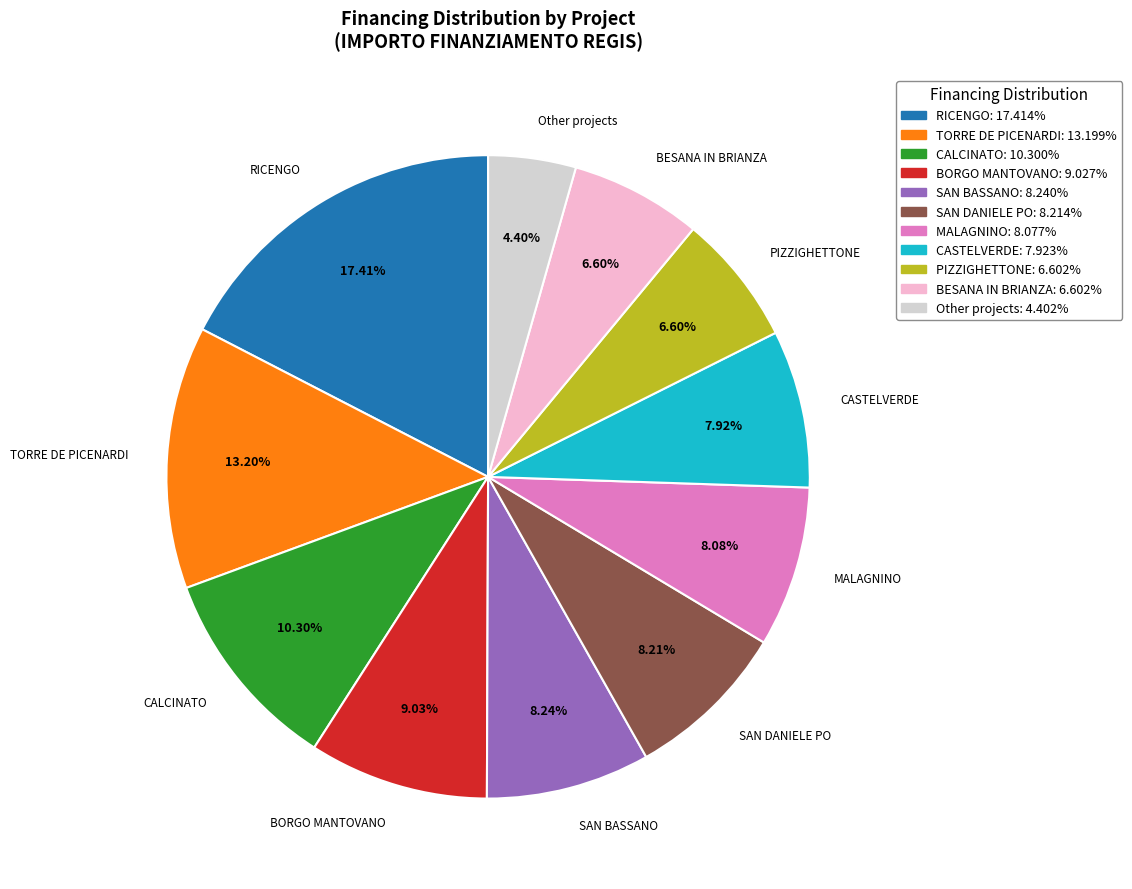

Does any single category account for the majority?

No